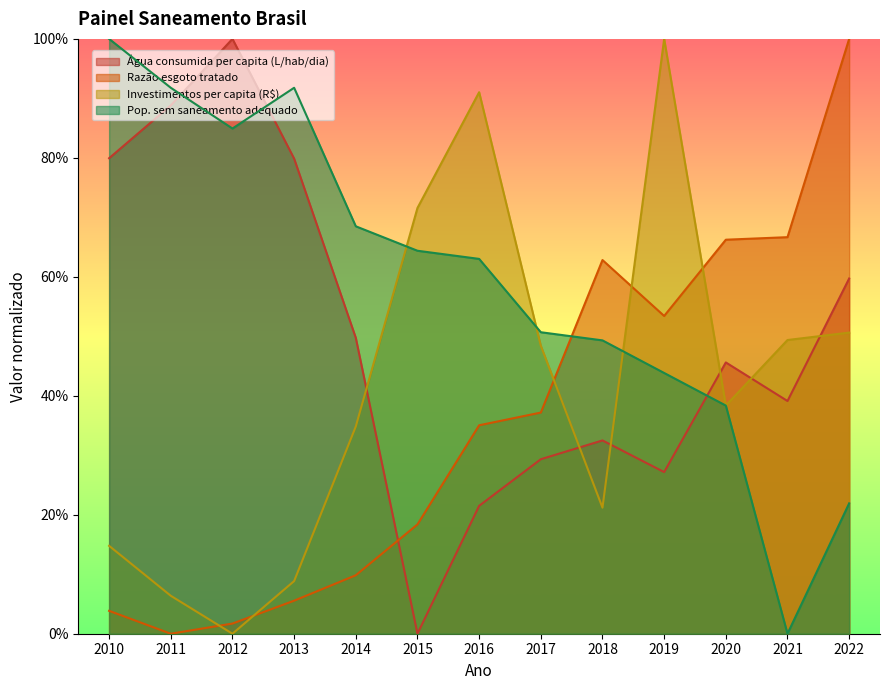

In Razão esgoto tratado, how many points are higher than both neighbors (excluding endpoints)?

1